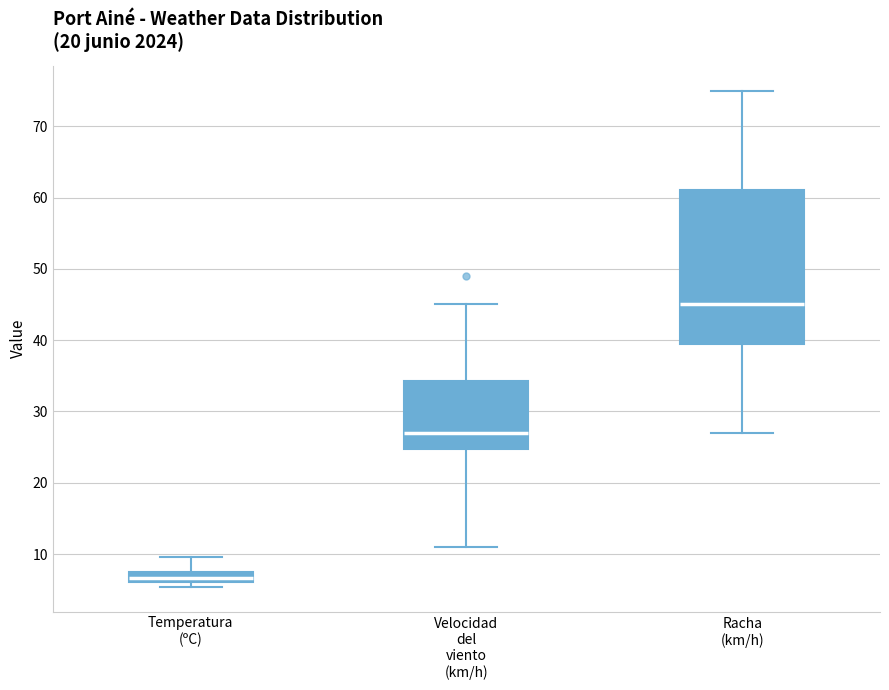

Which box's median line is the lowest?

Temperatura (ºC)